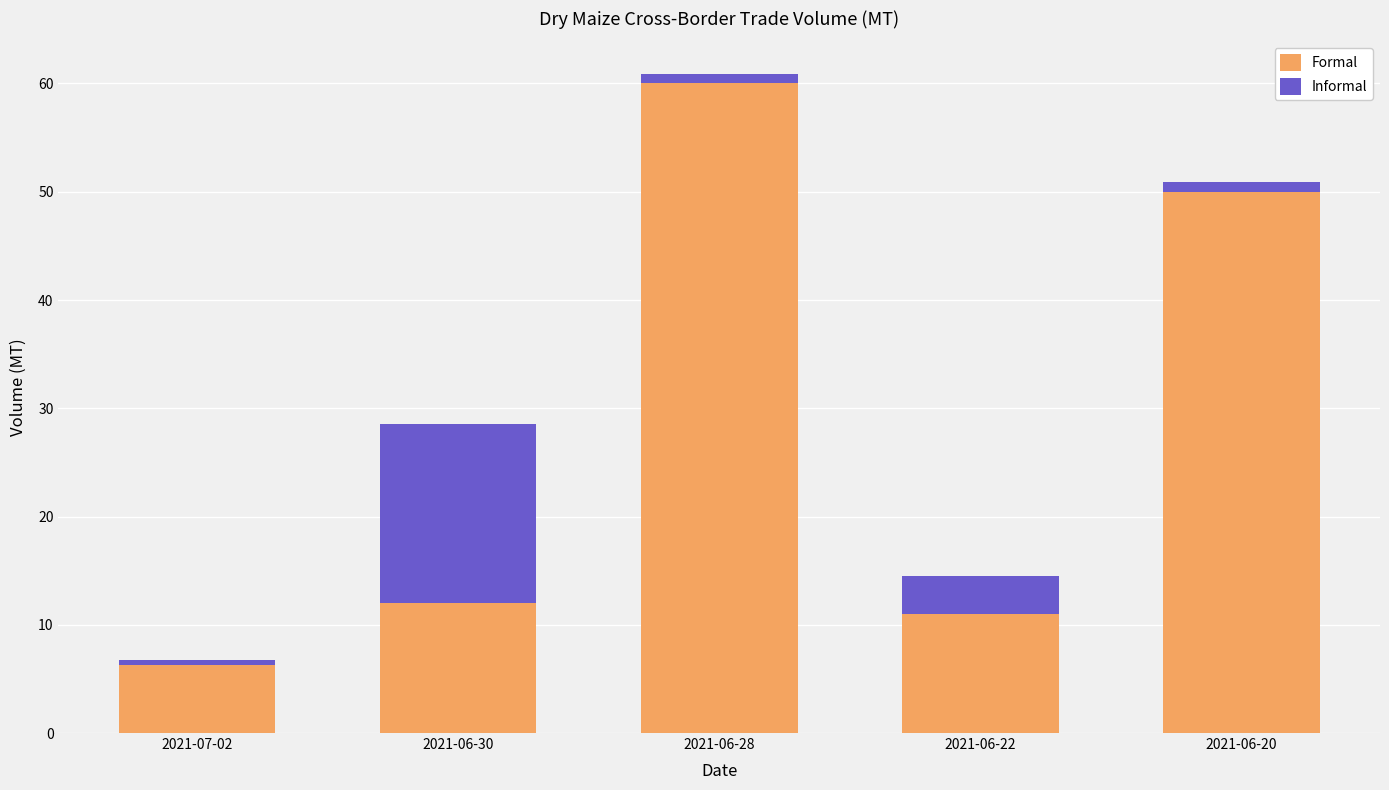

What is the maximum value for Formal?

60.0